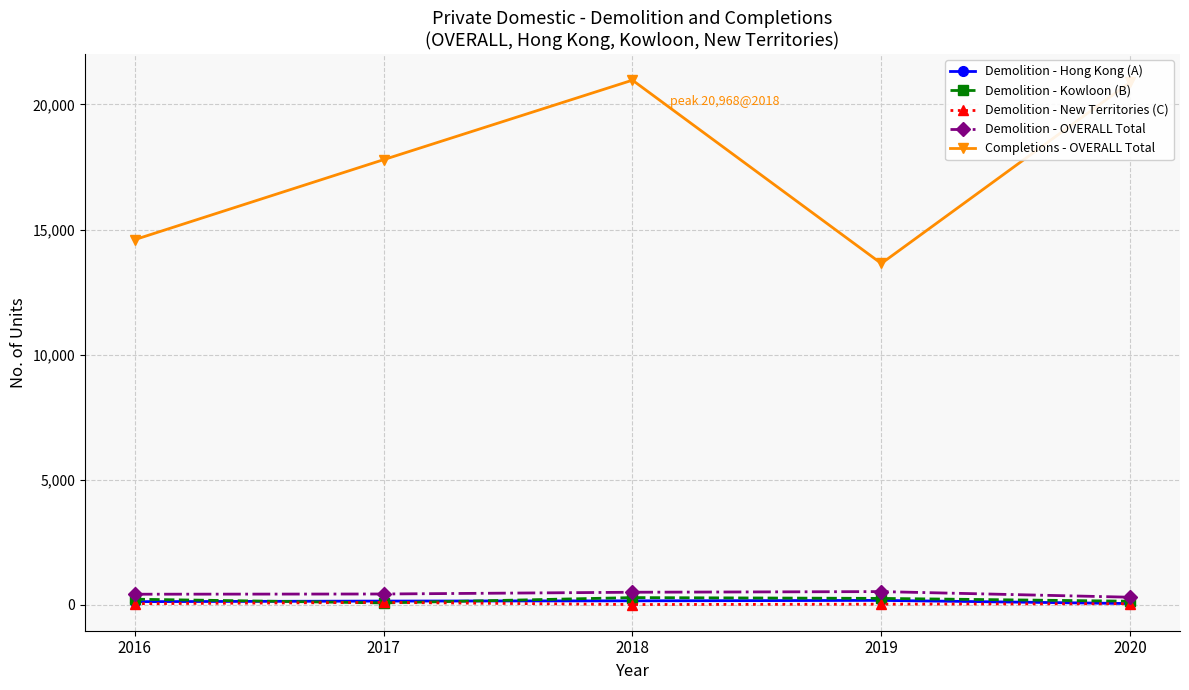

What is the maximum value shown in the chart?

20968